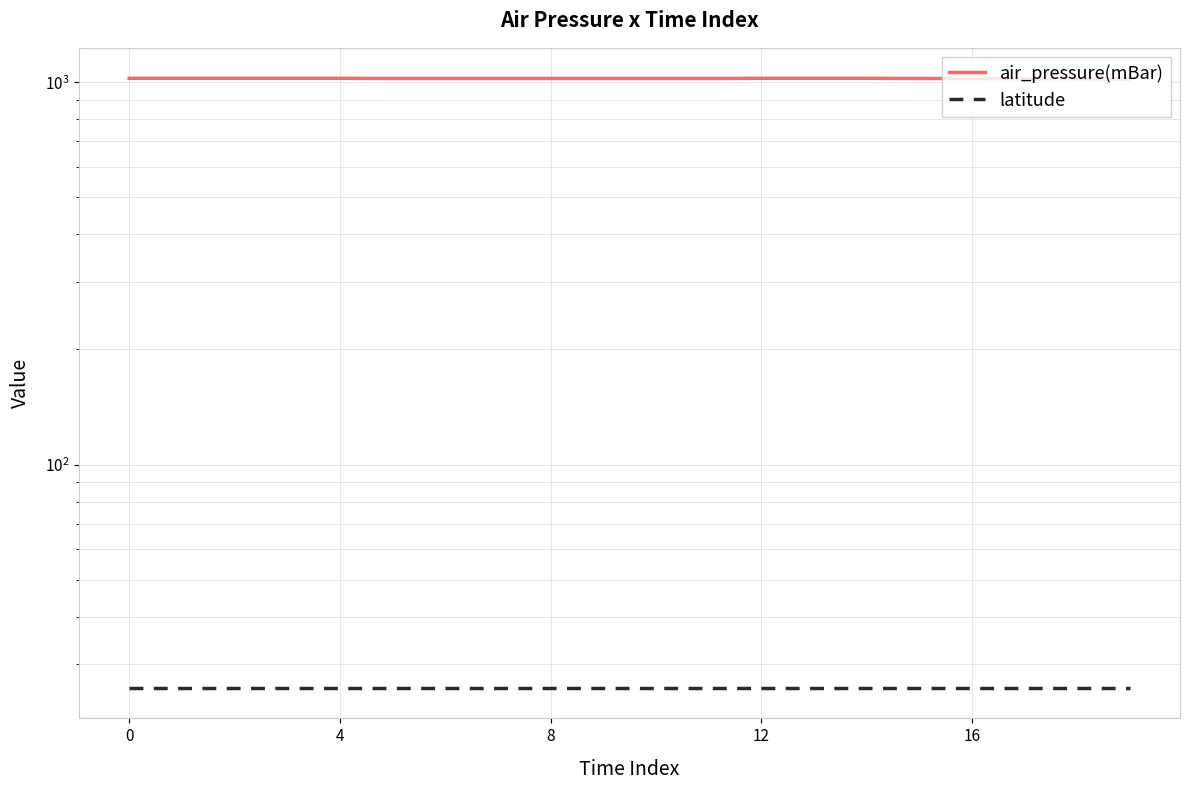

Reading left to right, extract all data points from this chart.

air_pressure(mBar): 1024.0	1024.0	1024.0	1024.0	1024.0	1023.0	1023.0	1023.0	1023.0	1023.0	1023.0	1023.0	1024.0	1024.0	1024.0	1023.0	1022.0	1021.0	1020.0	1019.0
latitude: 26.1	26.1	26.1	26.1	26.1	26.1	26.1	26.1	26.1	26.1	26.1	26.1	26.1	26.1	26.1	26.1	26.1	26.1	26.1	26.1